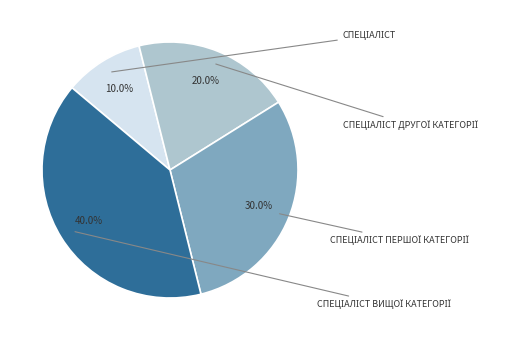

Does any single category account for the majority?

No